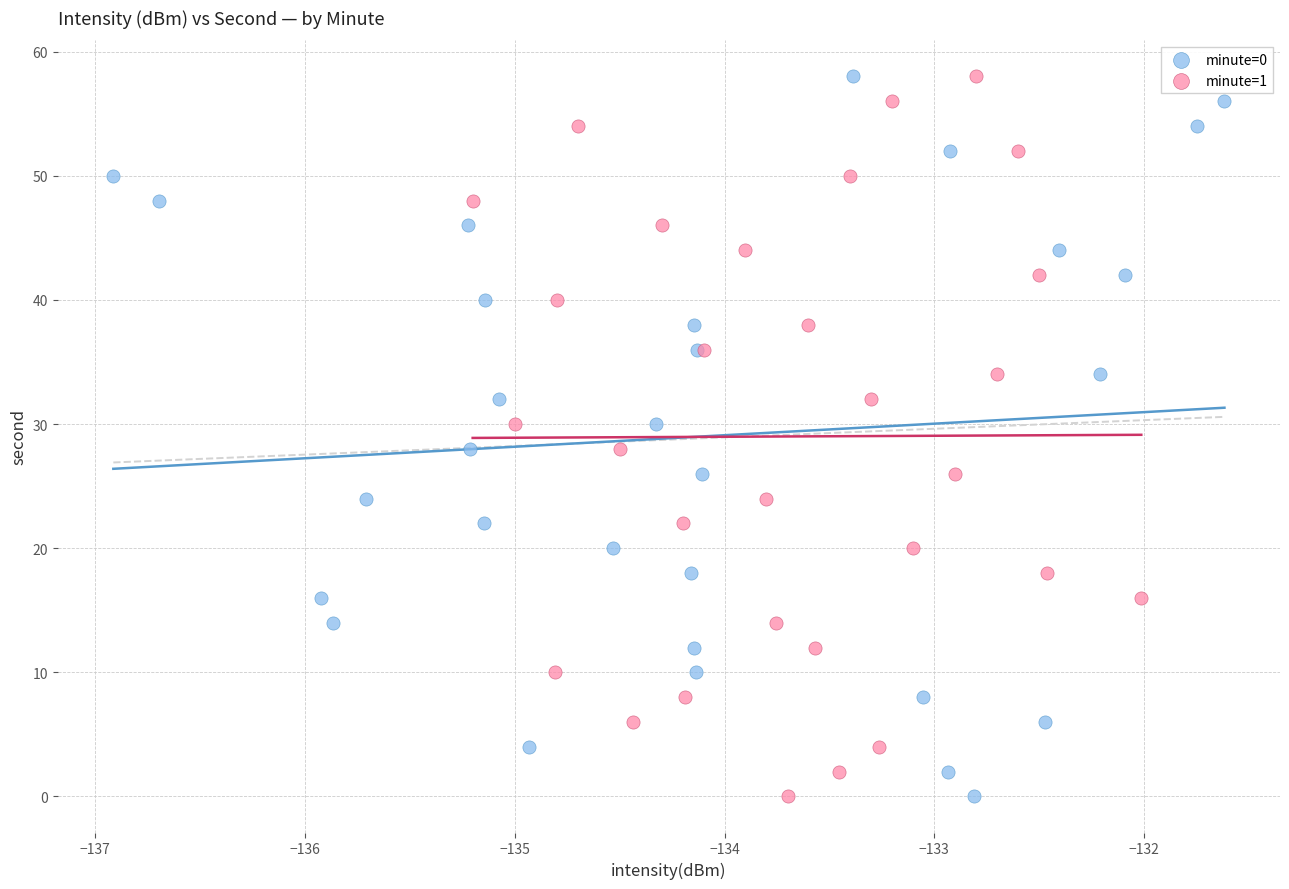

What are all the series names shown in the legend?

minute=0, minute=1